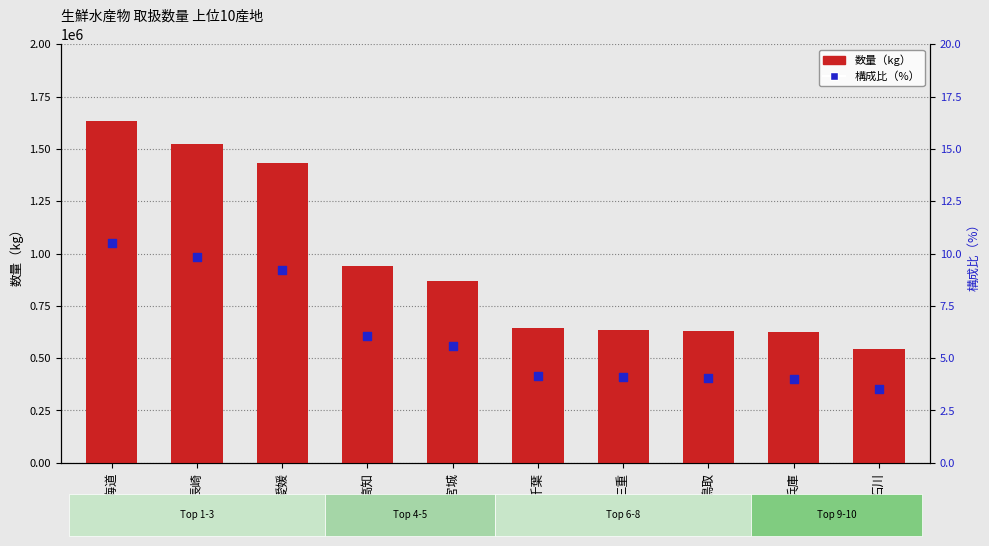

Is the value of 構成比（%） at 兵庫 greater than the value of 数量（kg） at 兵庫?

No